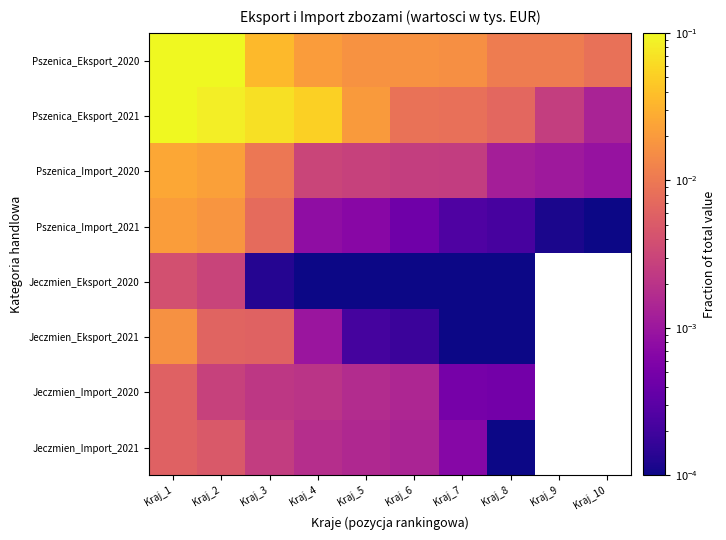

True or false: Pszenica_Import_2020 has a value of 0.0 at Kraj_7.

False